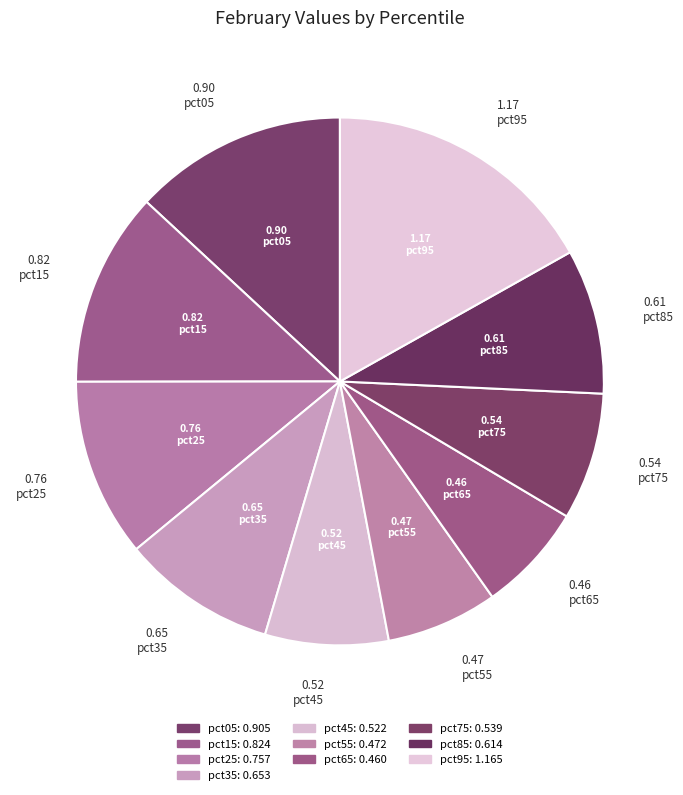

Do pct75 and pct25 together represent more than half of the pie?

No